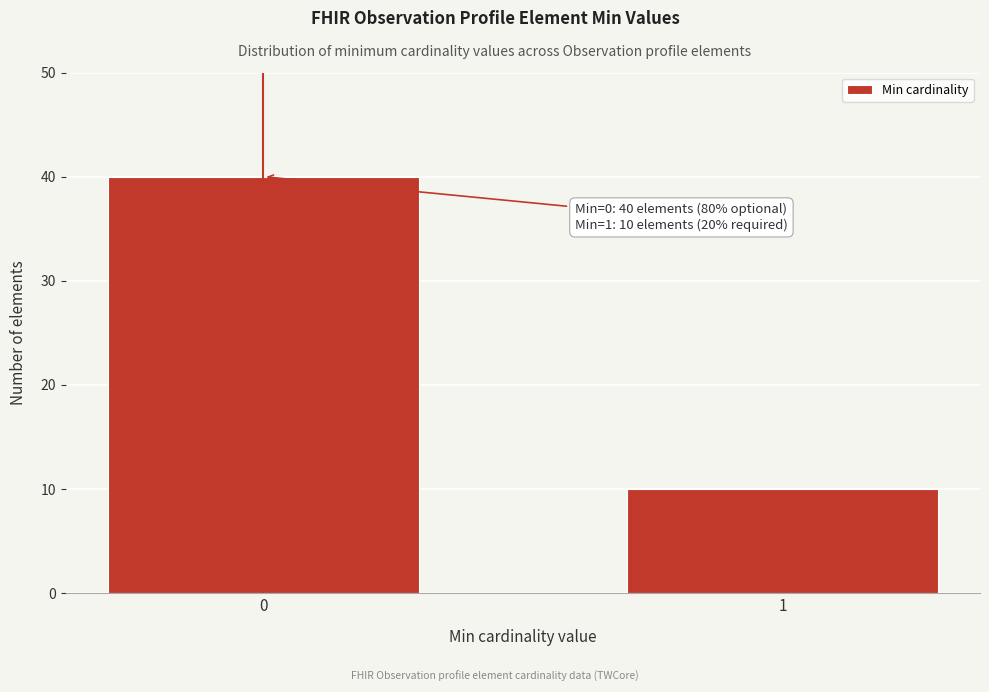

Reading left to right, transcribe all the data shown in this chart.

0=40	1=10